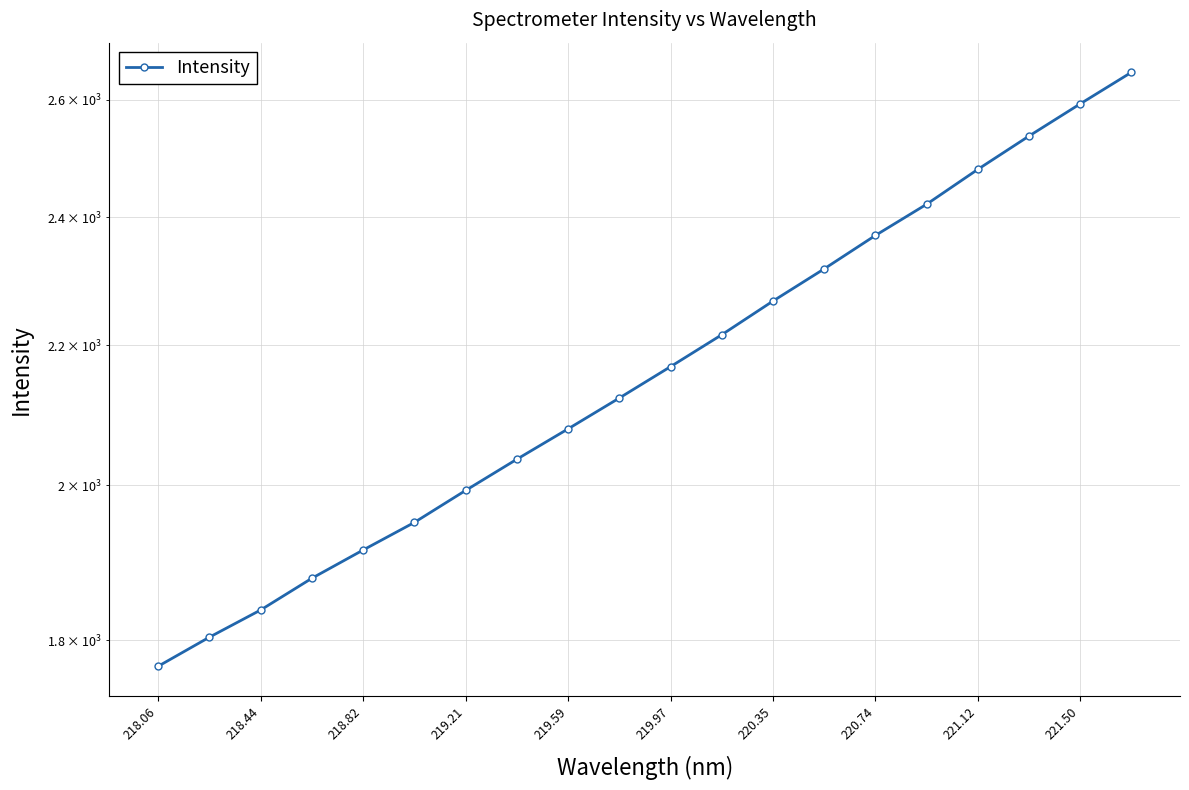

Which label corresponds to the smallest value in the chart?

218.06